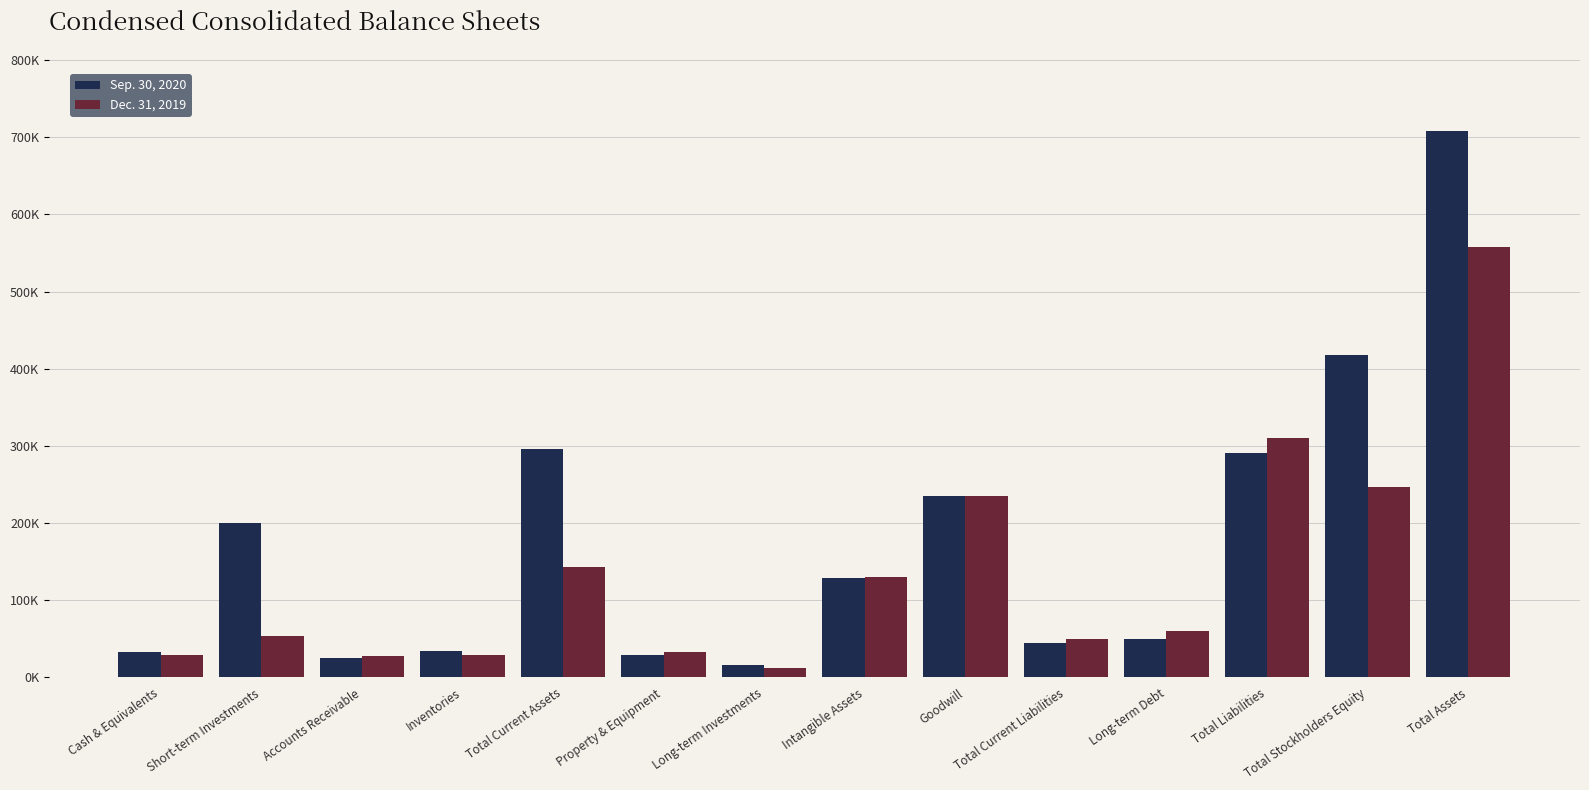

At which label does Dec. 31, 2019 first exceed 59634?

Total Current Assets